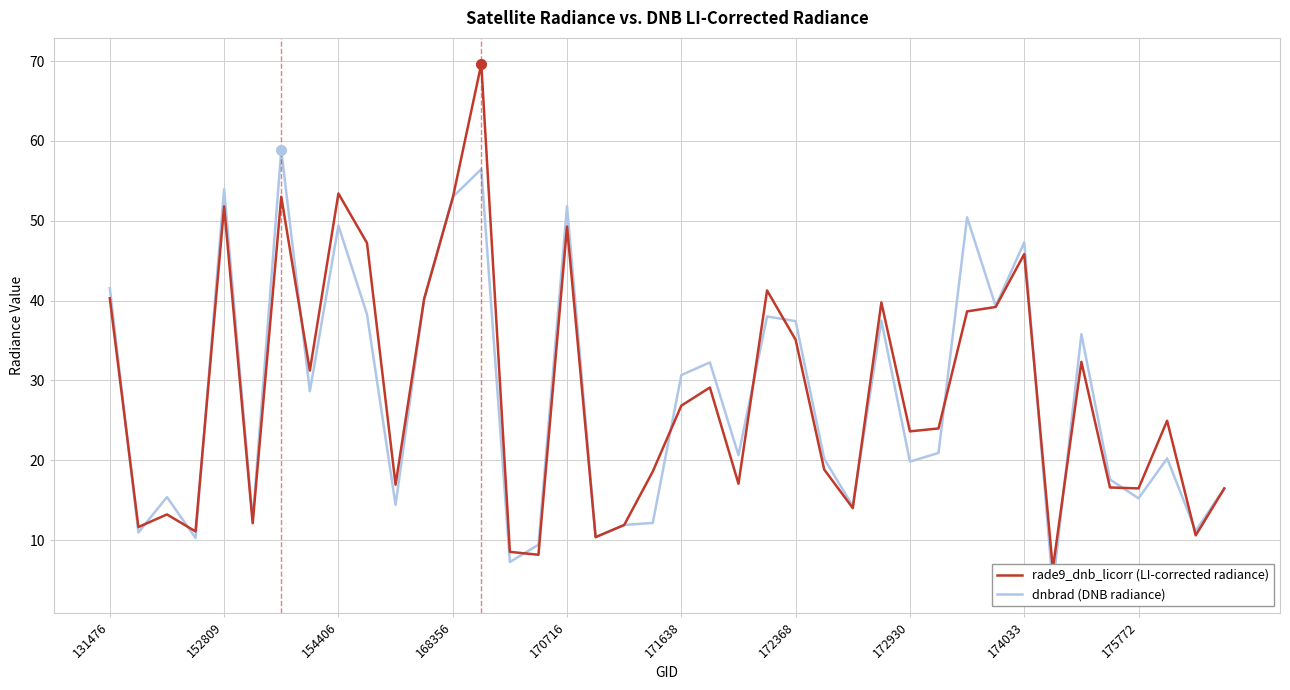

How many interior local valleys does the dnbrad (DNB radiance) series have?

14